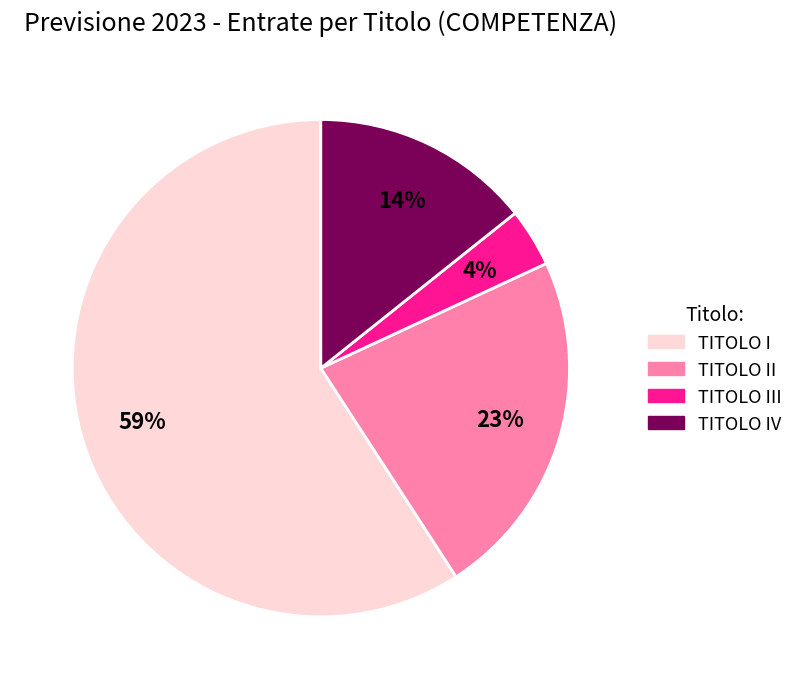

To the nearest percent, what is the difference between the largest and smallest slice percentages?

55%